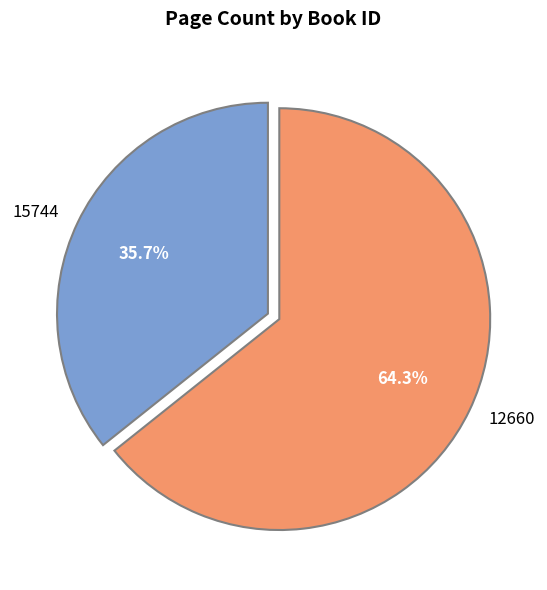

Is it true that 15744 is 48% of the pie?

False